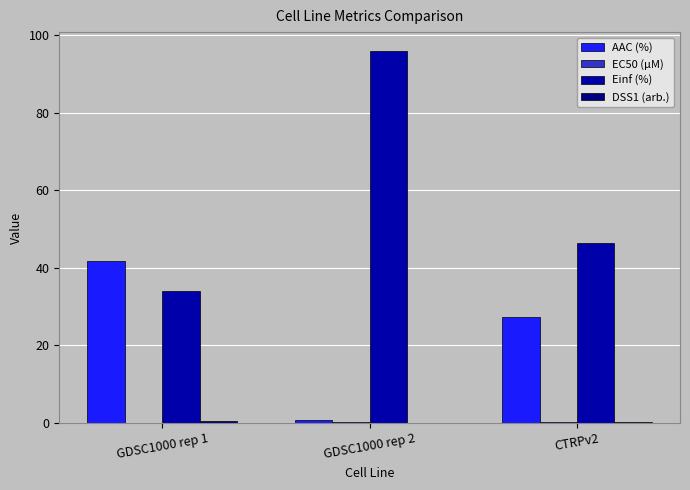

How many data points does each series have?

3